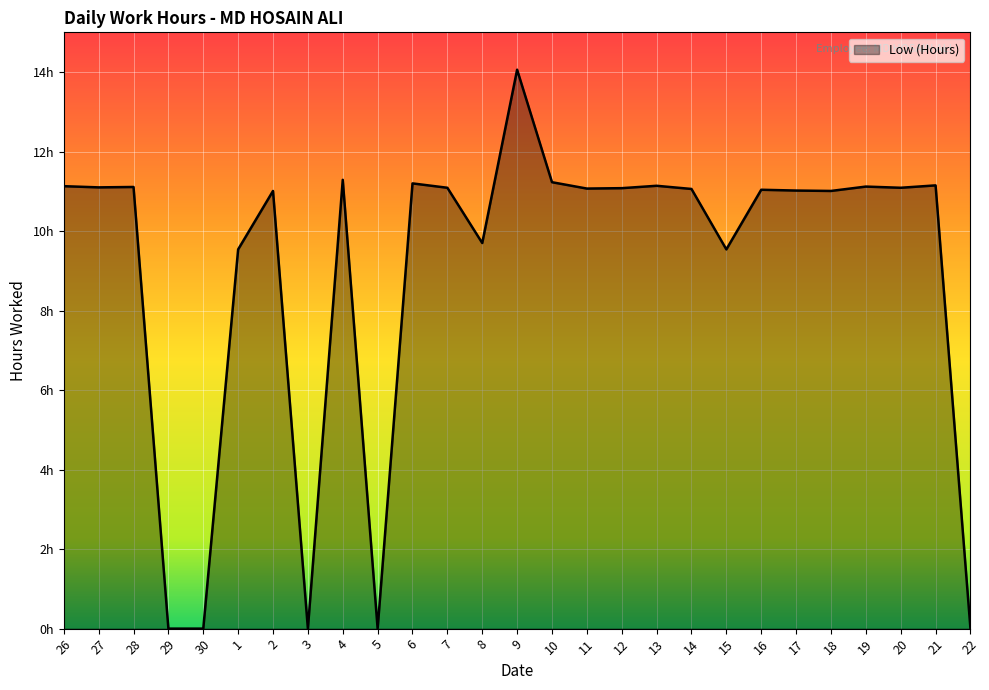

Does the chart have visible grid lines?

Yes